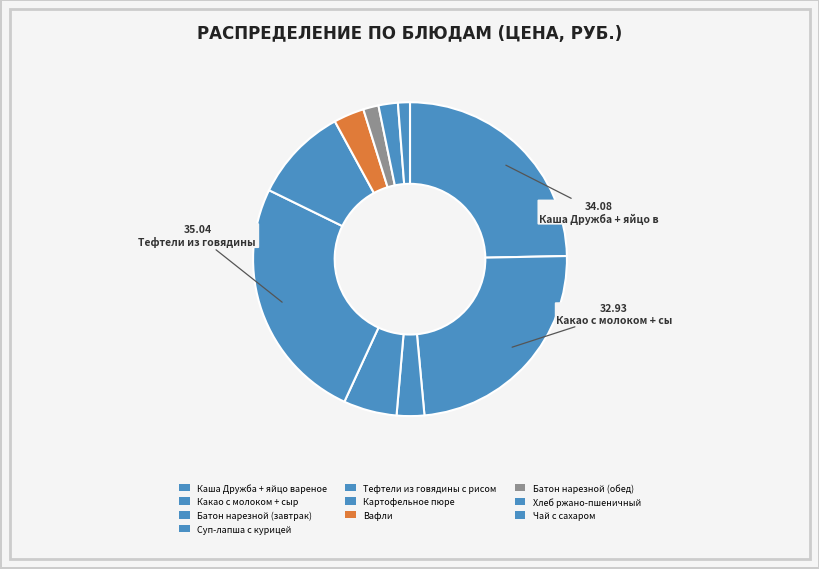

How many segments does this pie chart have?

10